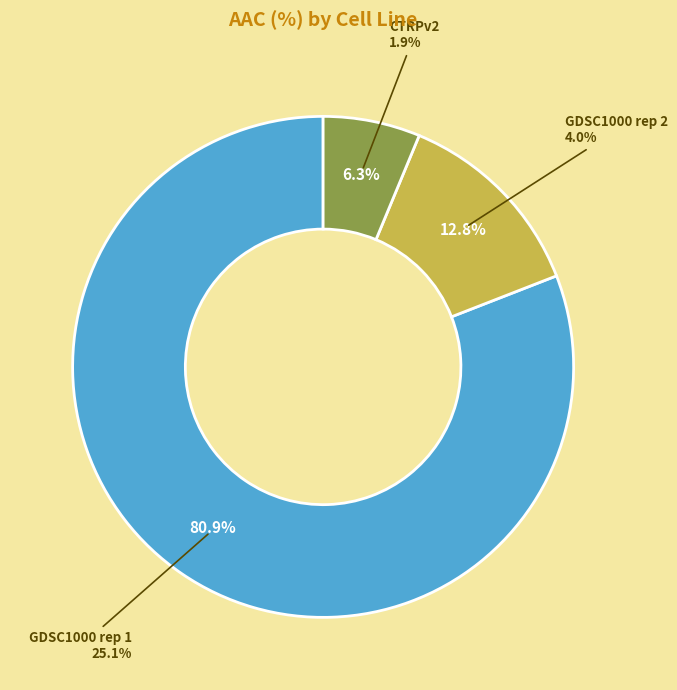

Is it true that GDSC1000 rep 2 is 24% of the pie?

False